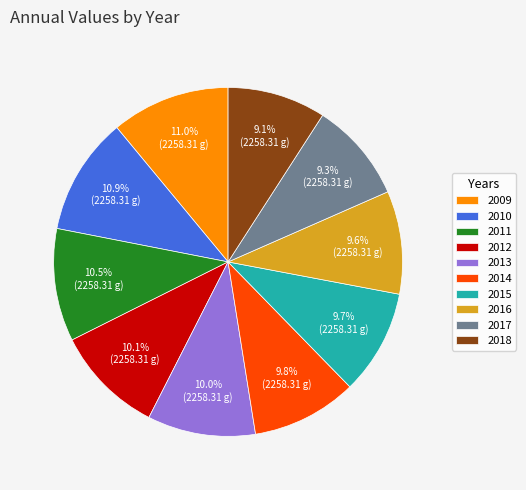

How many segments does this pie chart have?

10